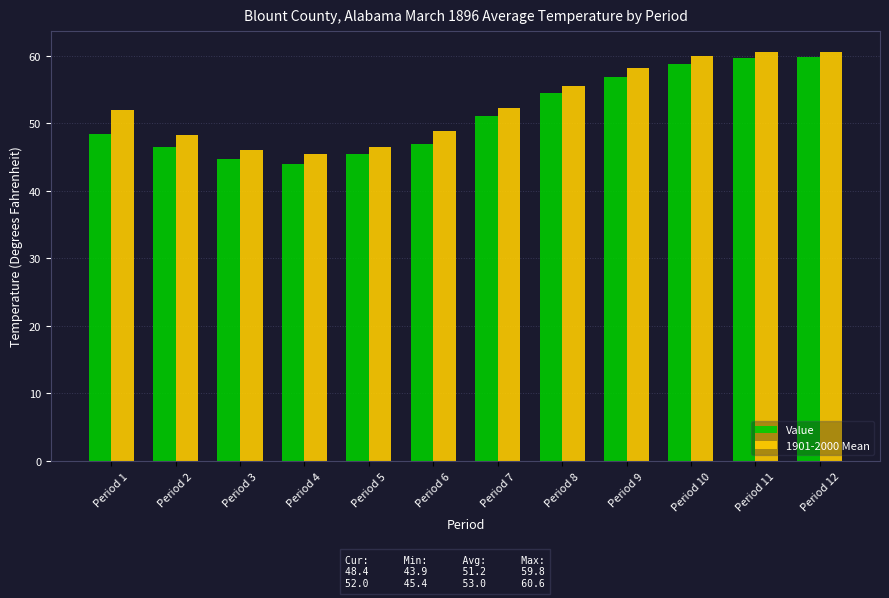

Which series has the largest total across all categories?

1901-2000 Mean